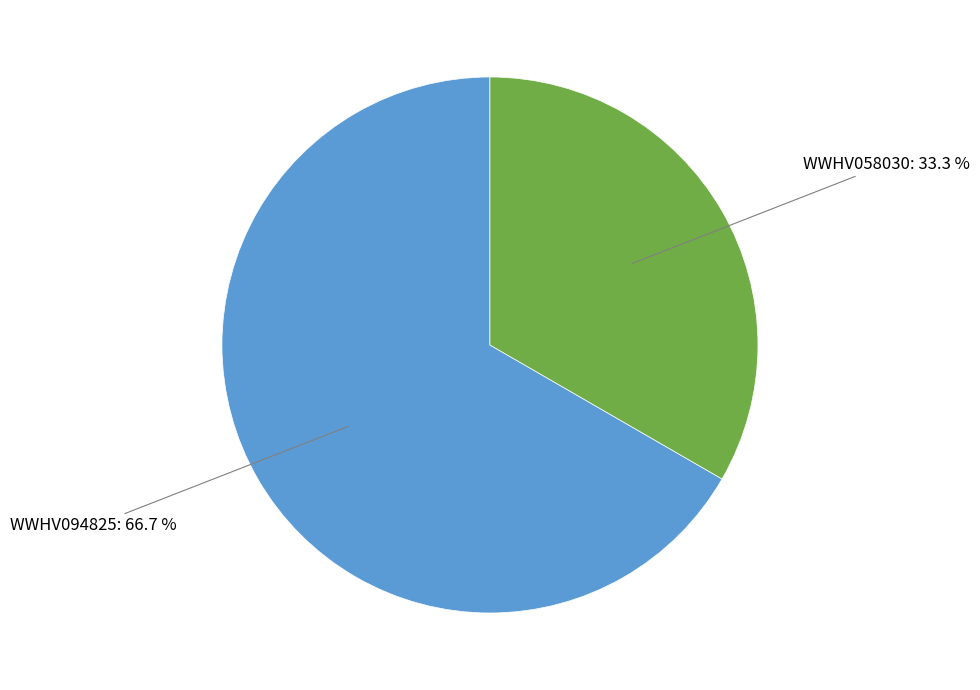

Count the number of slices in the pie.

2